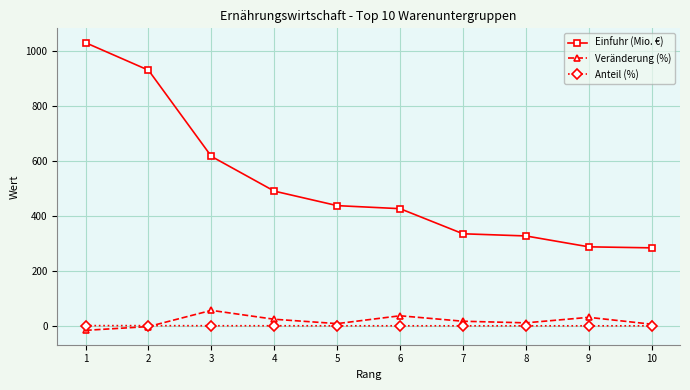

Rank the series at 3 from lowest to highest value.

Anteil (%), Veränderung (%), Einfuhr (Mio. €)